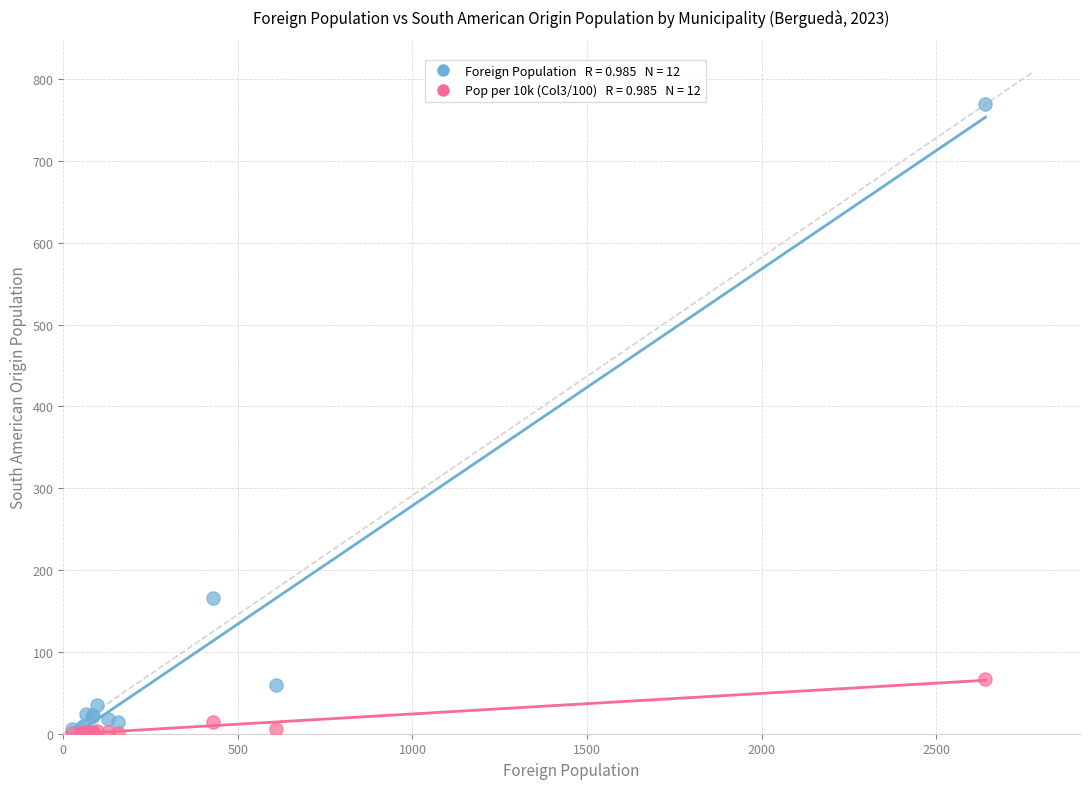

Across all series, what Y value is closest to 384?

166.0